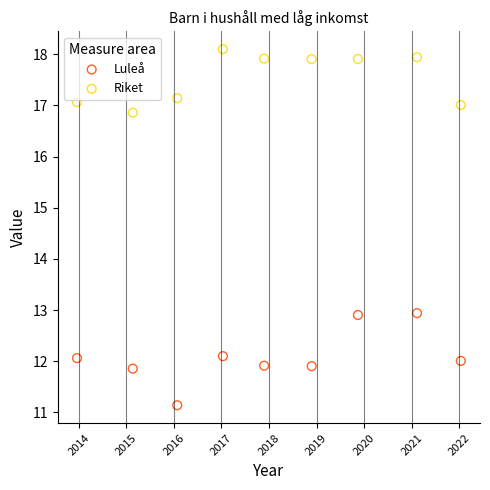

Which series reaches the maximum Y coordinate?

Riket